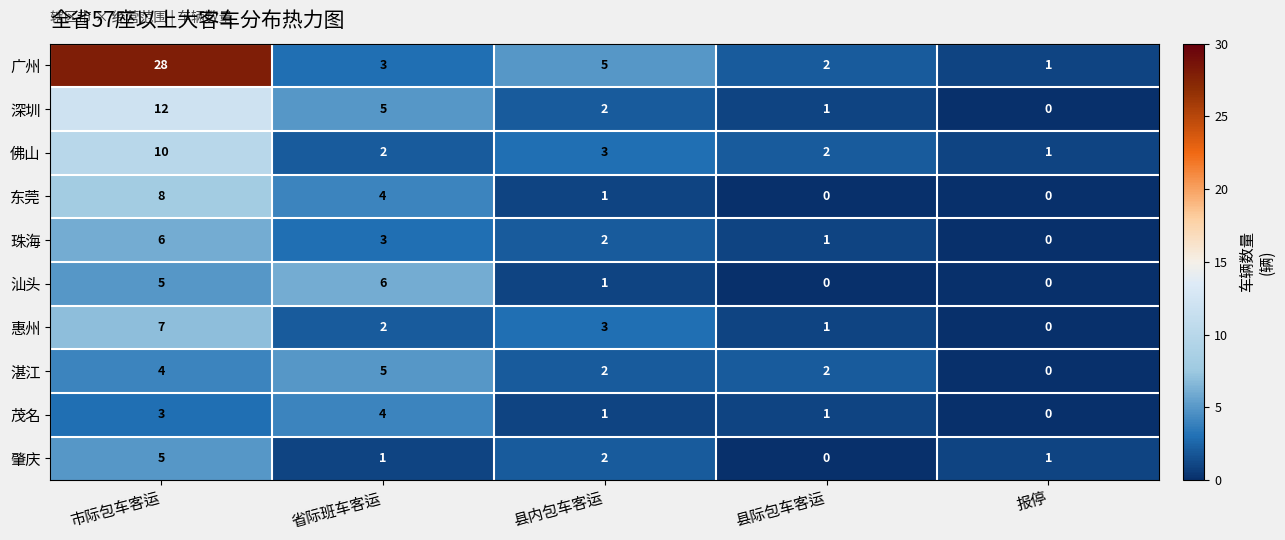

Which category has the highest value across all series?

市际包车客运